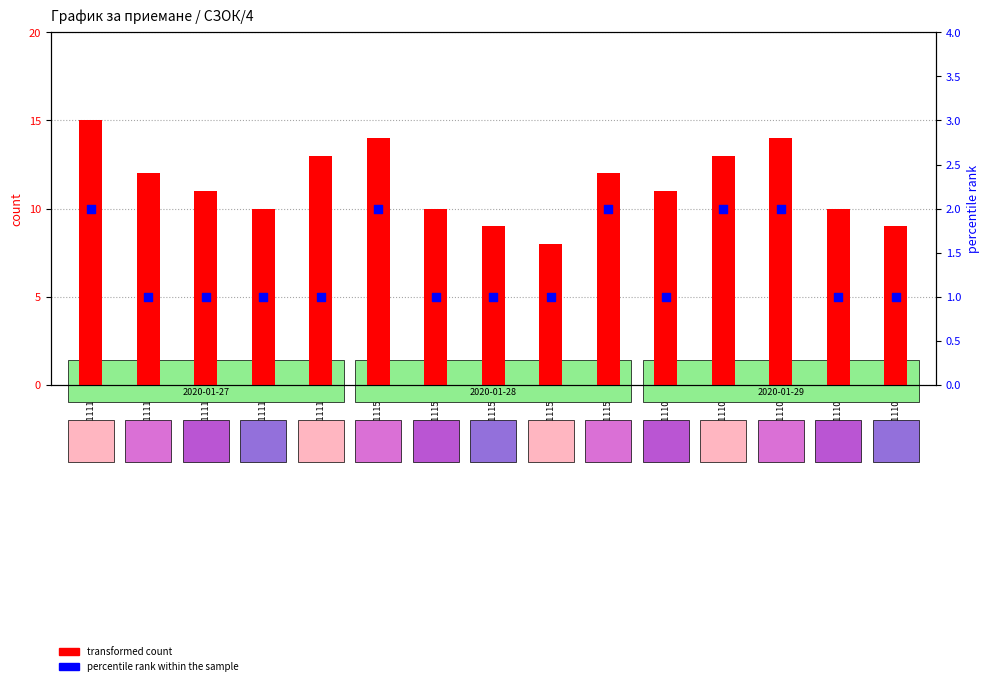

What are all the series names shown in the legend?

transformed count, percentile rank within the sample